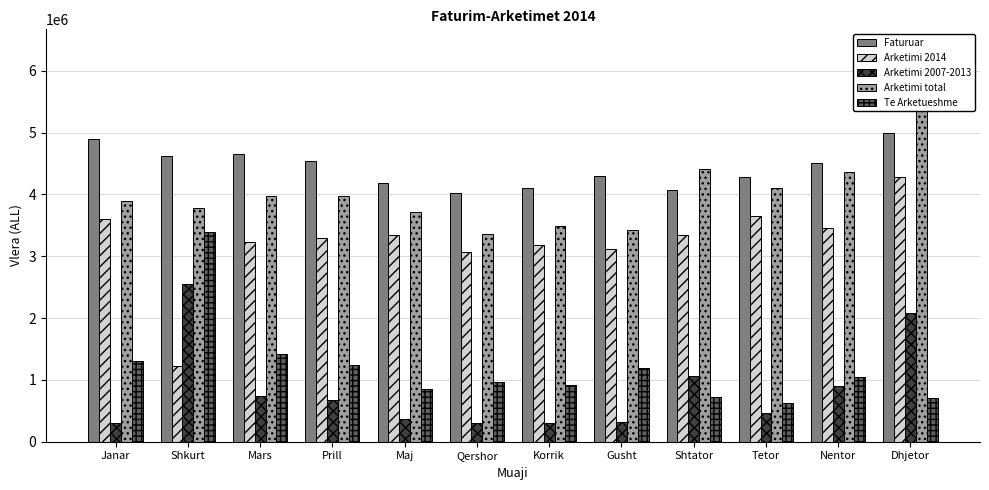

What is the greatest value displayed?

6350653.0